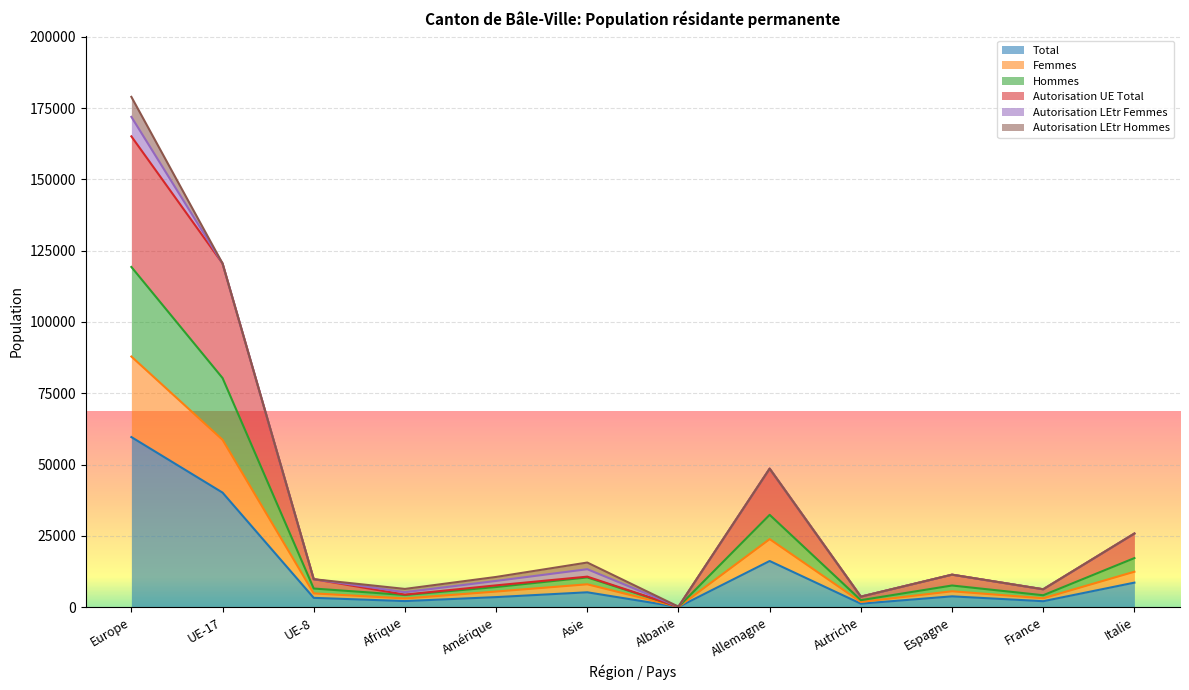

What is the highest value of the Total series?

59648